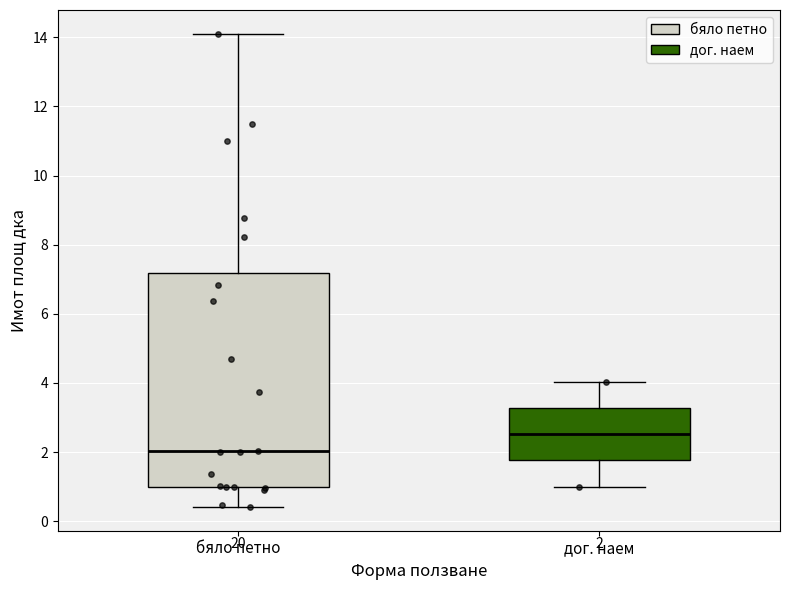

Which box's median line is the highest?

дог. наем